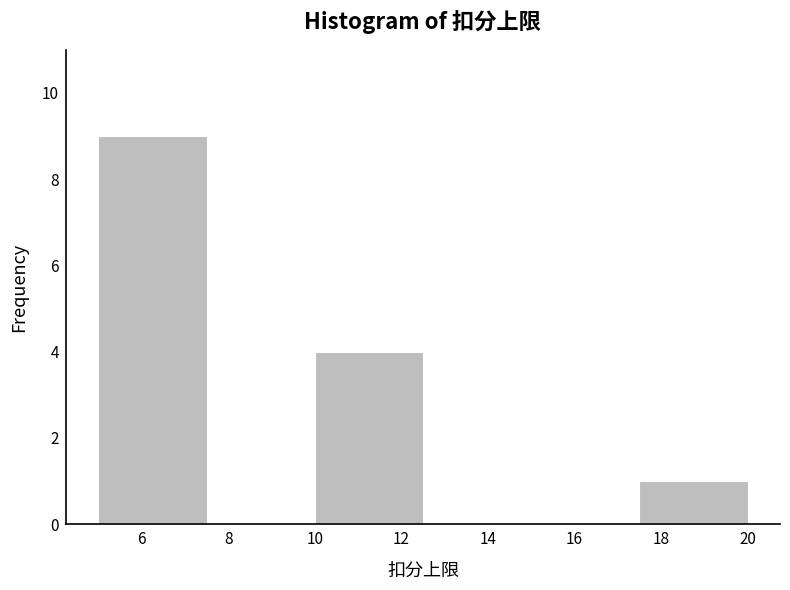

What is the height of the bar covering 5.0 to 7.5 on the x-axis? The values are not printed on the chart, so give them approximately, as read against the axis.

9